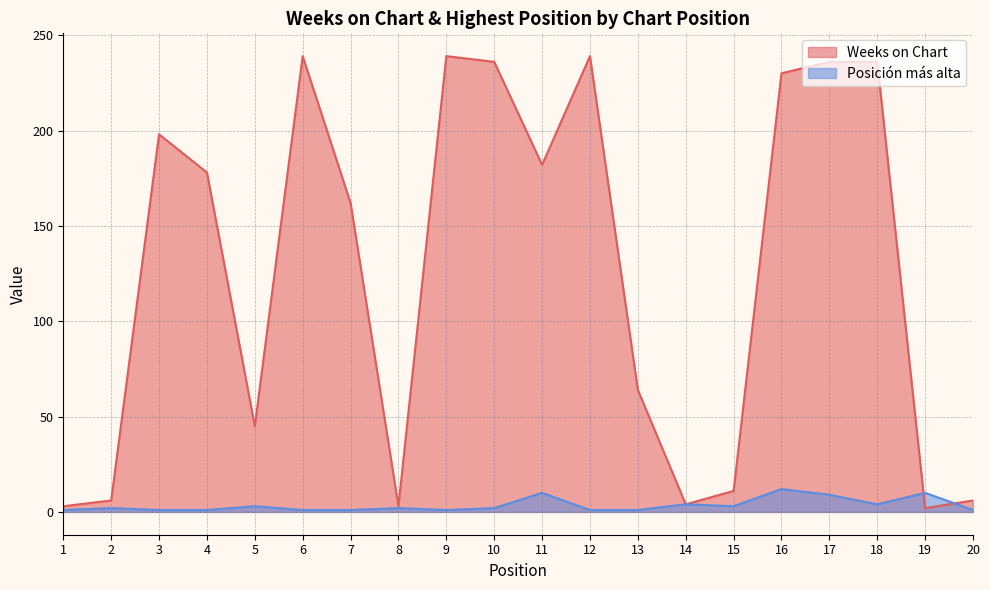

What is the total value across all series at 1?

4